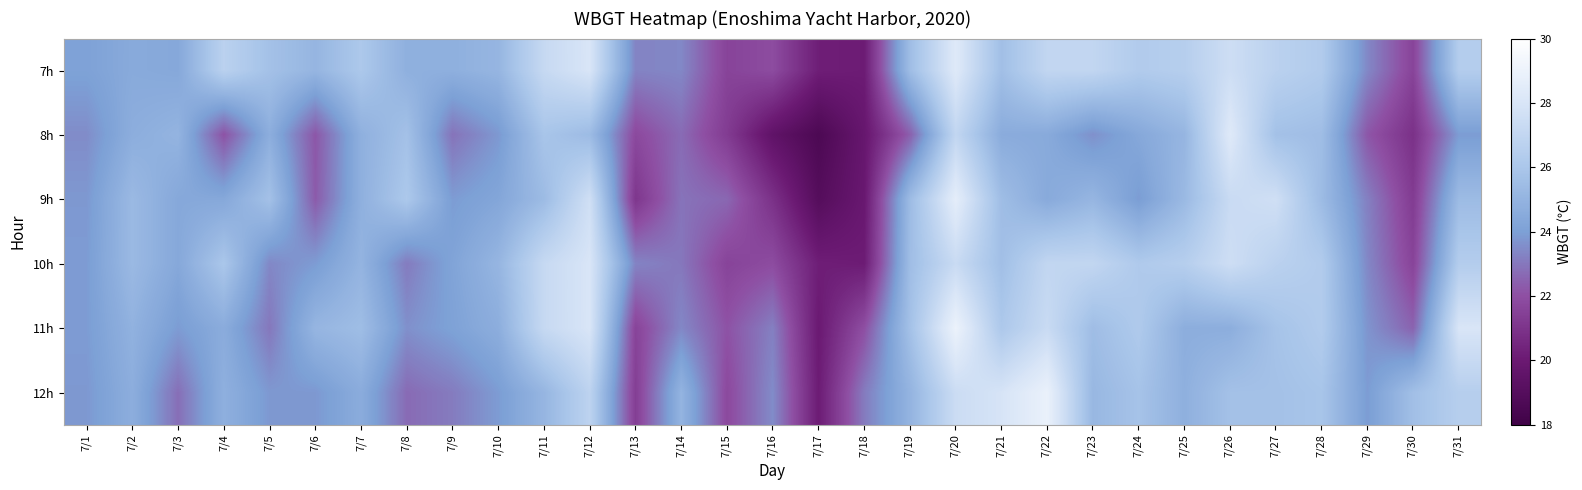

At which category is the sum across all series the highest?

7/20